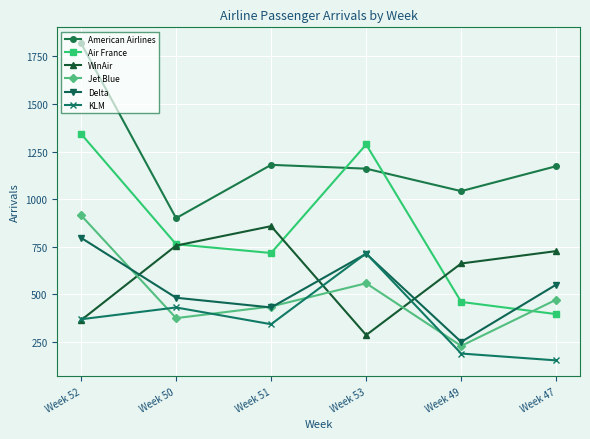

The Delta series shows 250 at Week 49. True or false?

True